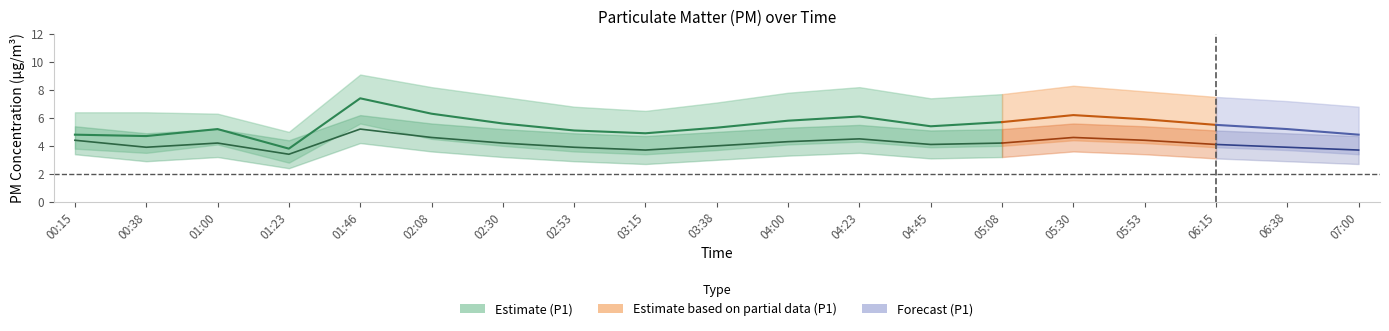

Reading right to left, what are all the values shown in this chart?

5.7	5.4	6.1	5.8	5.3	4.9	5.1	5.6	6.3	7.4	3.8	5.2	4.7	4.8